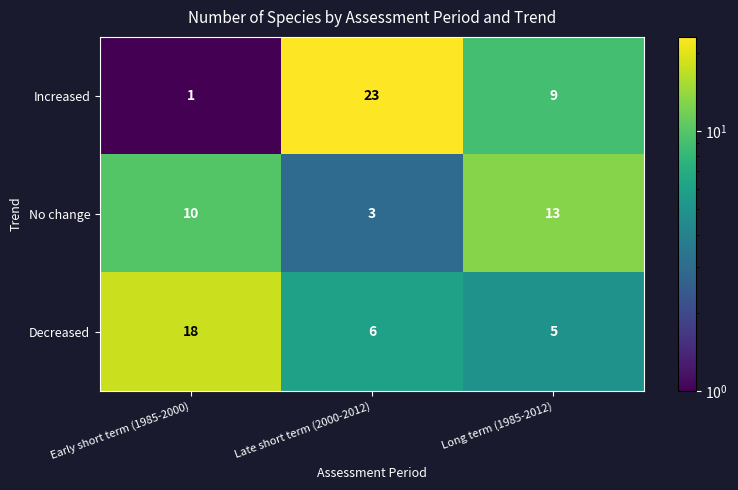

Read the Increased value at Late short term (2000-2012), to the nearest 5.

25